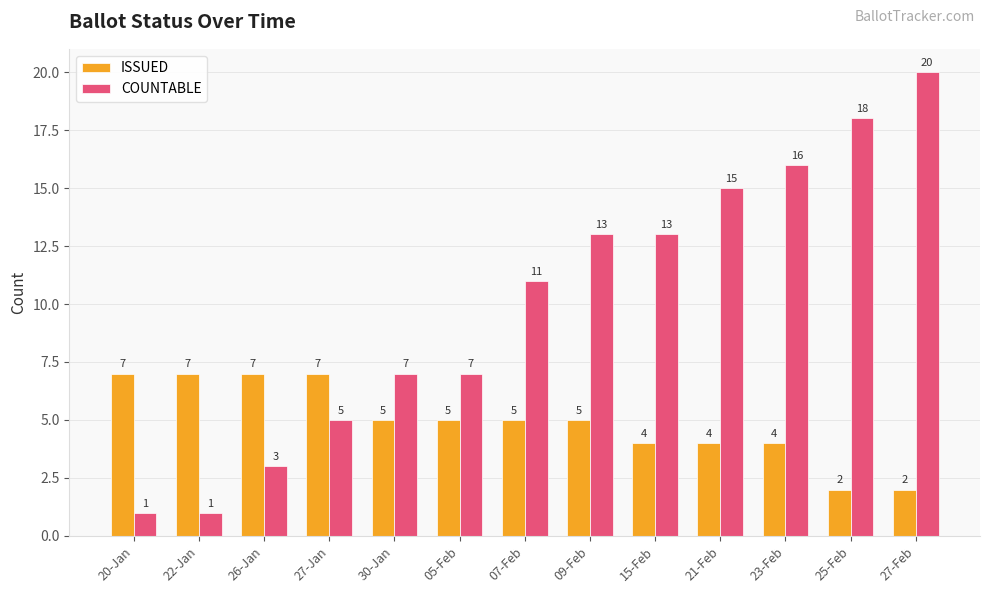

How many groups of bars are there?

13